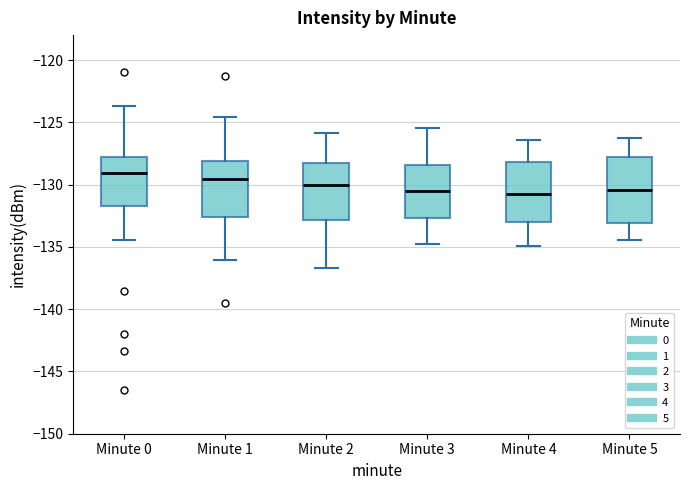

Where does the median line of the box for Minute 5 sit on the y-axis? The values are not printed on the chart, so give them approximately, as read against the axis.

-130.5